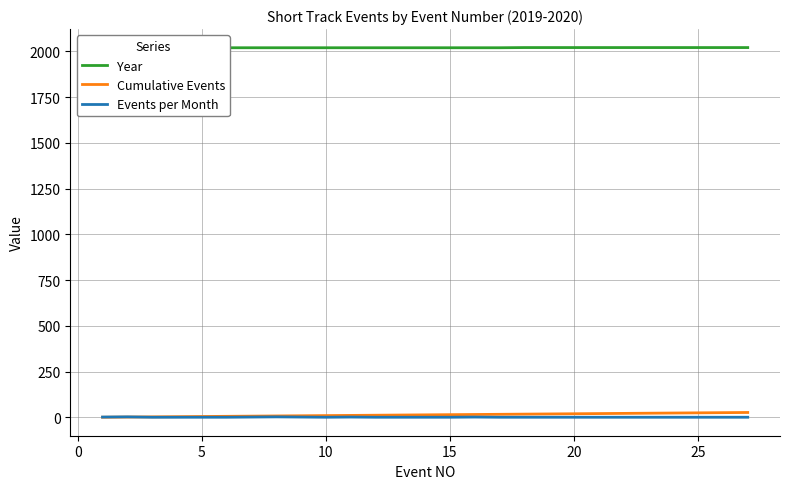

How many values in the Year series exceed 2019?

10